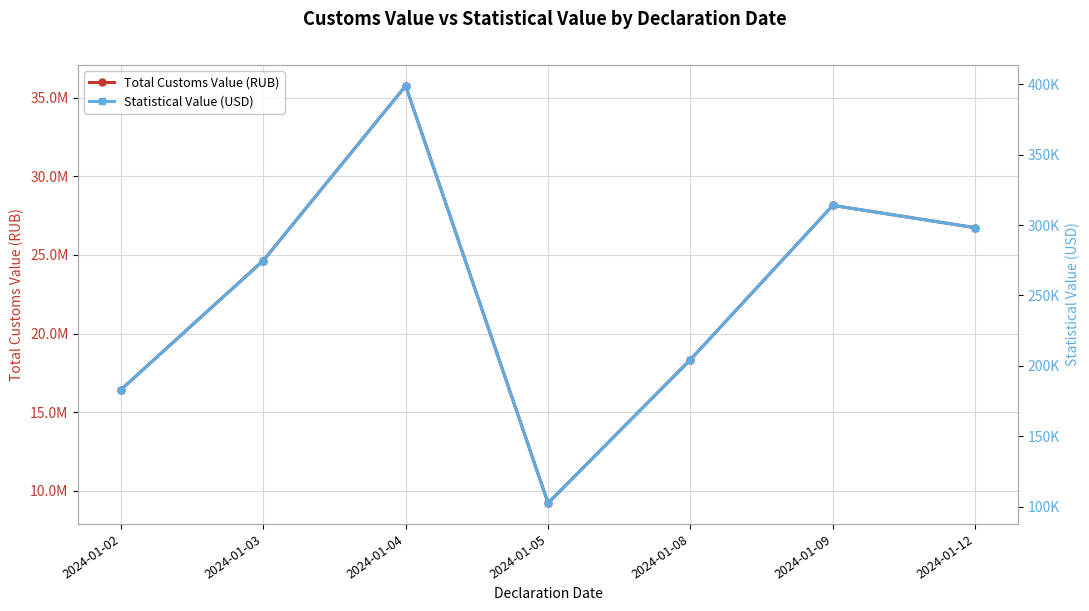

Count the number of data series in this chart.

2